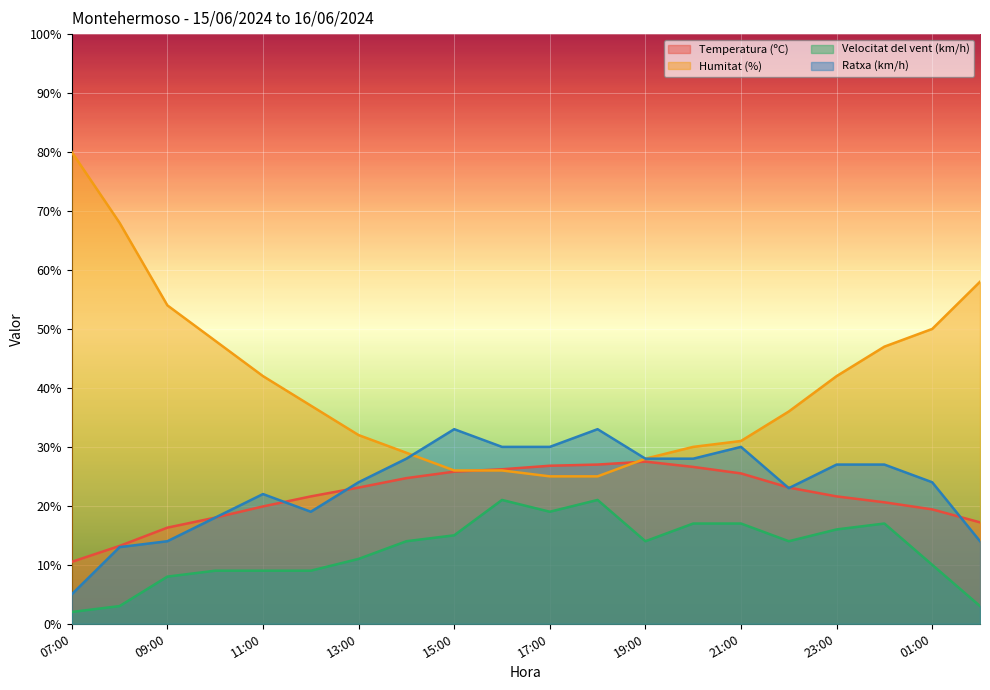

At which label is Velocitat del vent (km/h) closest to 11?

13:00